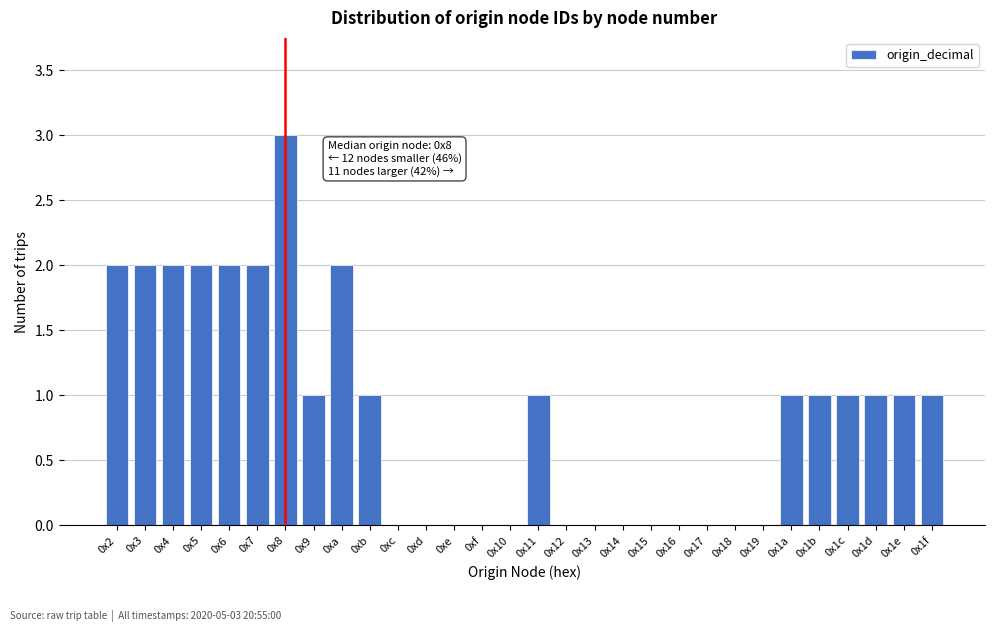

Reading left to right, what are all the values shown in this chart?

0x2=2	0x3=2	0x4=2	0x5=2	0x6=2	0x7=2	0x8=3	0x9=1	0xa=2	0xb=1	0xc=0	0xd=0	0xe=0	0xf=0	0x10=0	0x11=1	0x12=0	0x13=0	0x14=0	0x15=0	0x16=0	0x17=0	0x18=0	0x19=0	0x1a=1	0x1b=1	0x1c=1	0x1d=1	0x1e=1	0x1f=1